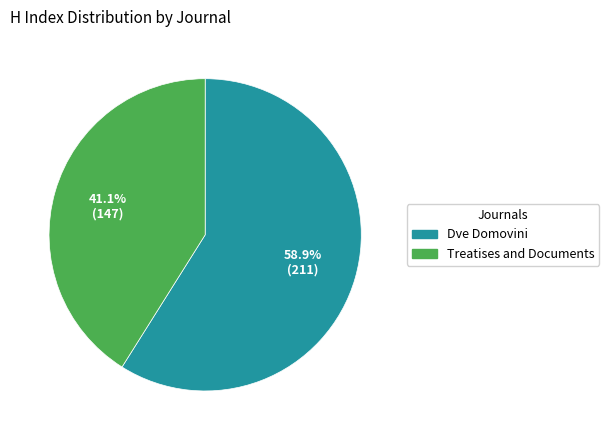

True or false: Dve Domovini accounts for 59% of the total.

True